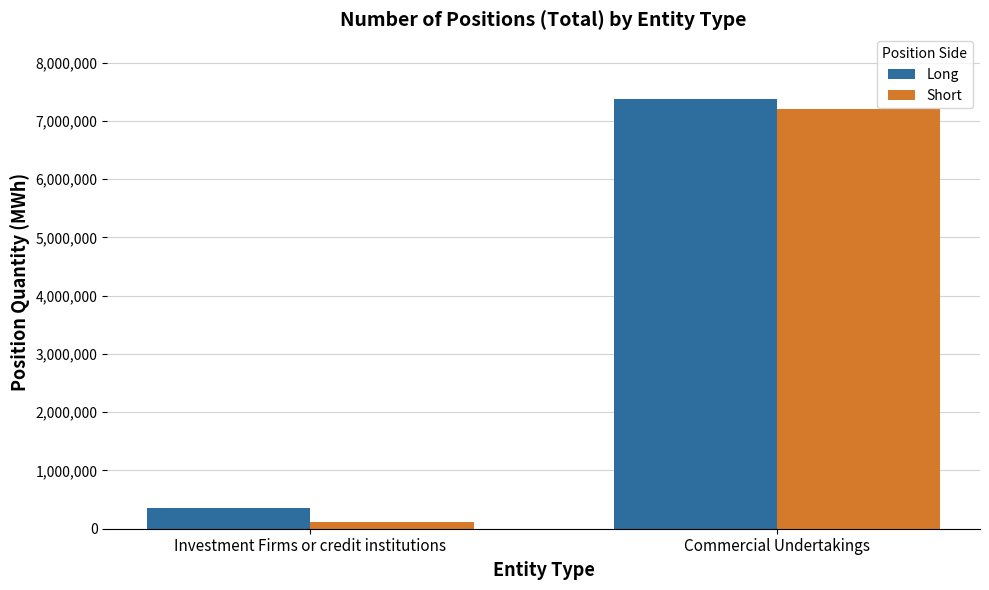

What is the difference between the maximum and minimum values in the Short series?

7087565